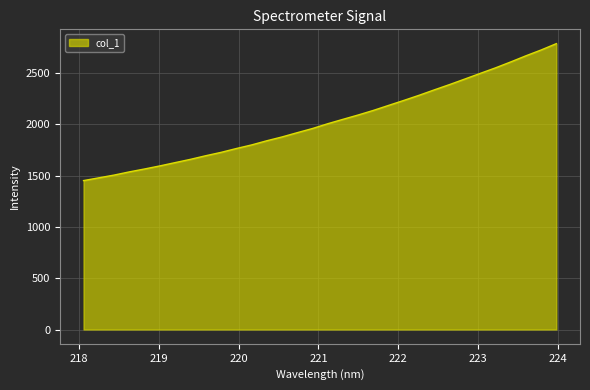

How many lines are shown in the chart?

1